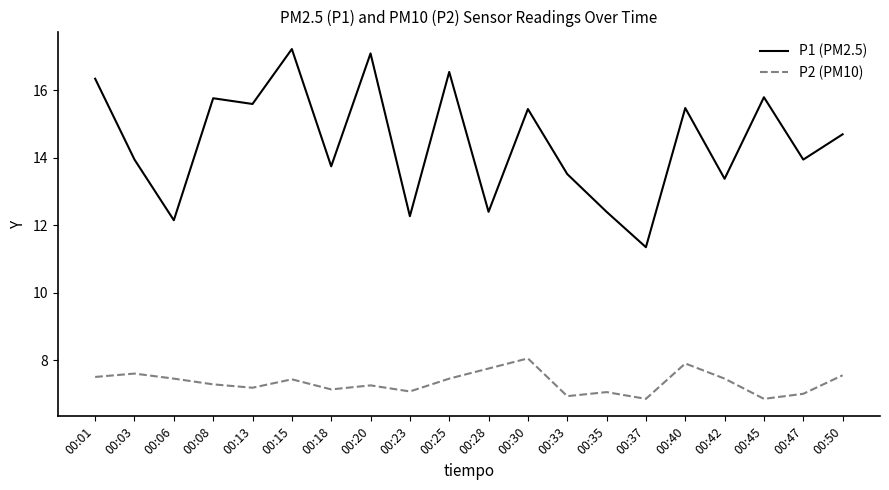

Rank the series by their maximum value, from highest to lowest.

P1 (PM2.5), P2 (PM10)